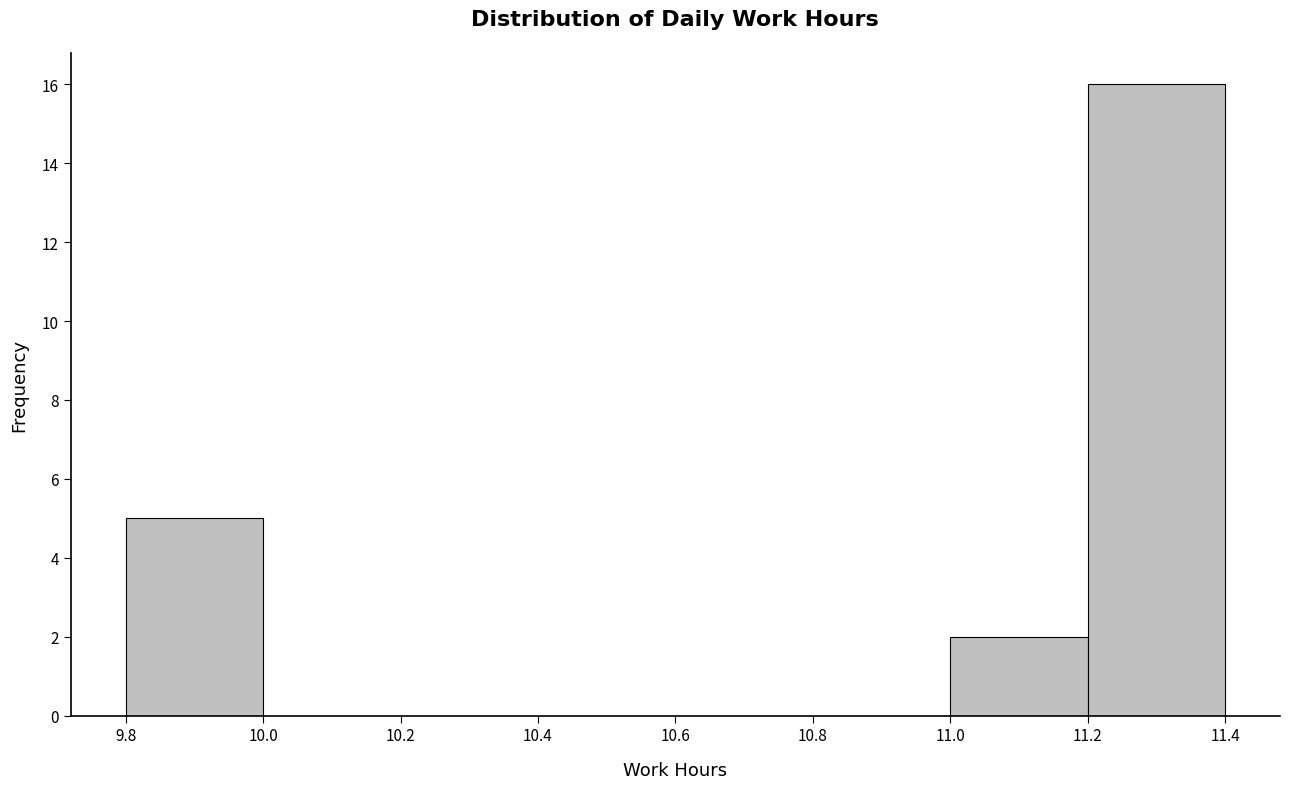

What is the height of the bar covering 11.0 to 11.2 on the x-axis? The values are not printed on the chart, so give them approximately, as read against the axis.

2